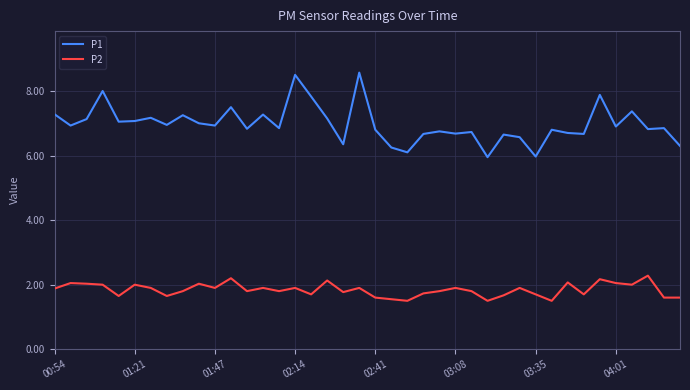

Which series has the largest range (max minus min)?

P1